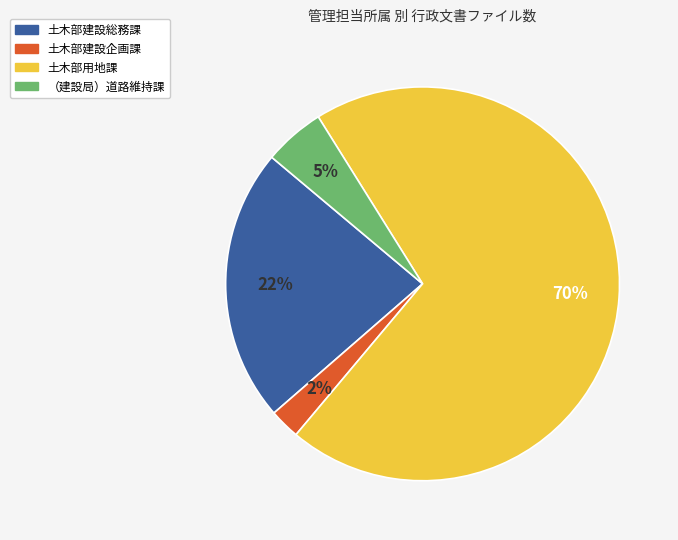

Is the sum of 土木部建設企画課 and 土木部用地課 greater than half?

Yes